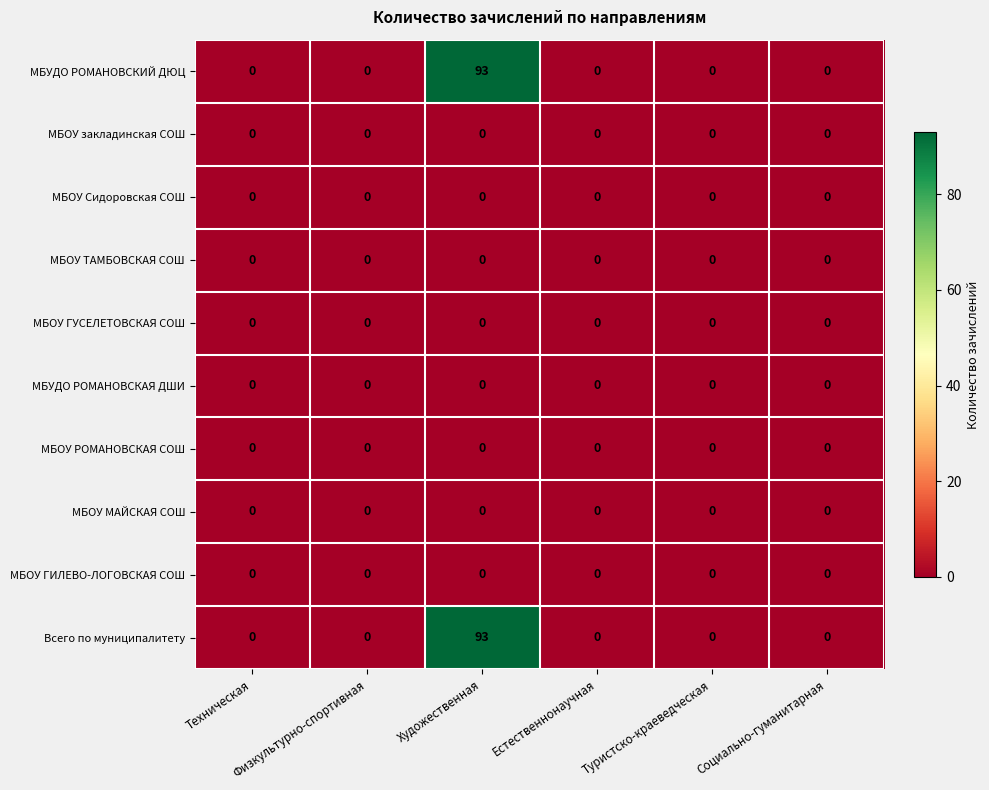

What is the difference between the maximum and minimum values in the МБУДО РОМАНОВСКИЙ ДЮЦ series?

93